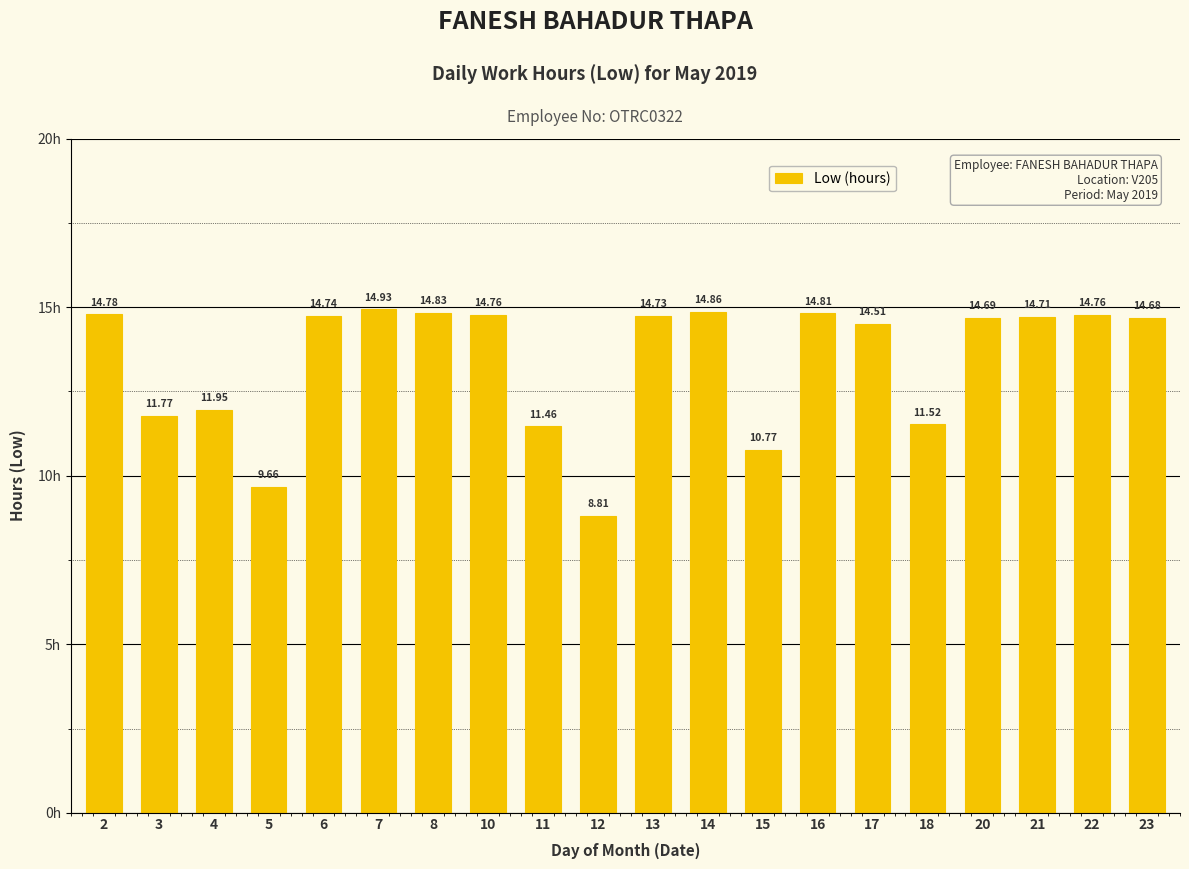

True or false: the data shows 9.8 at 2.

False